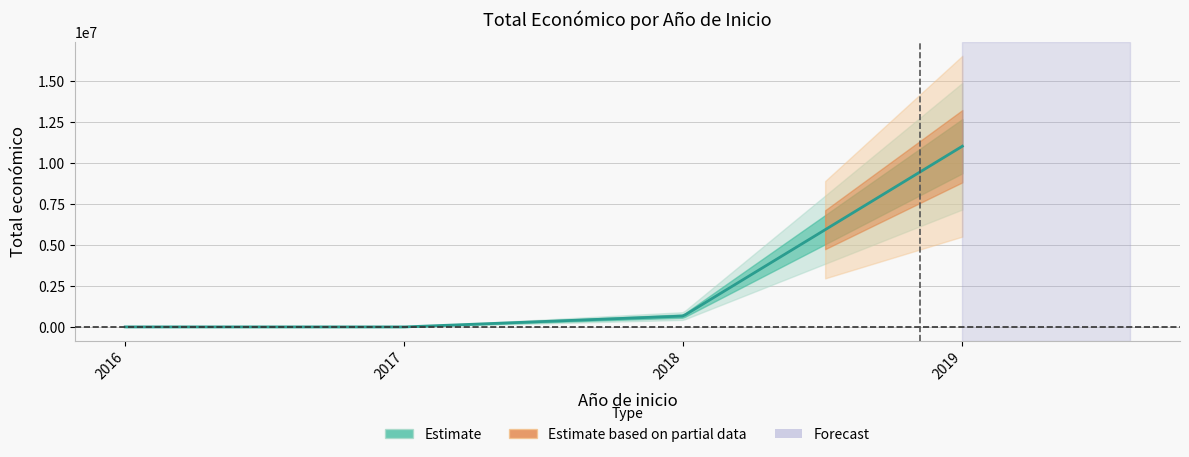

The value at 2019 is 186243. True or false?

False